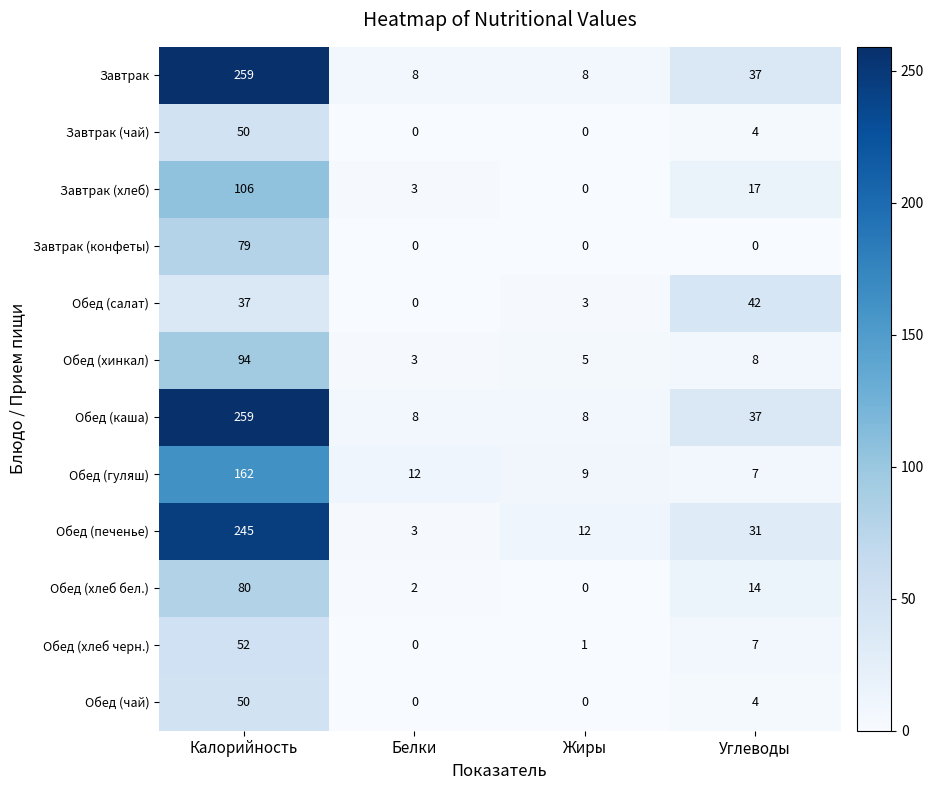

What is the spread (max minus min) of values at Калорийность?

222